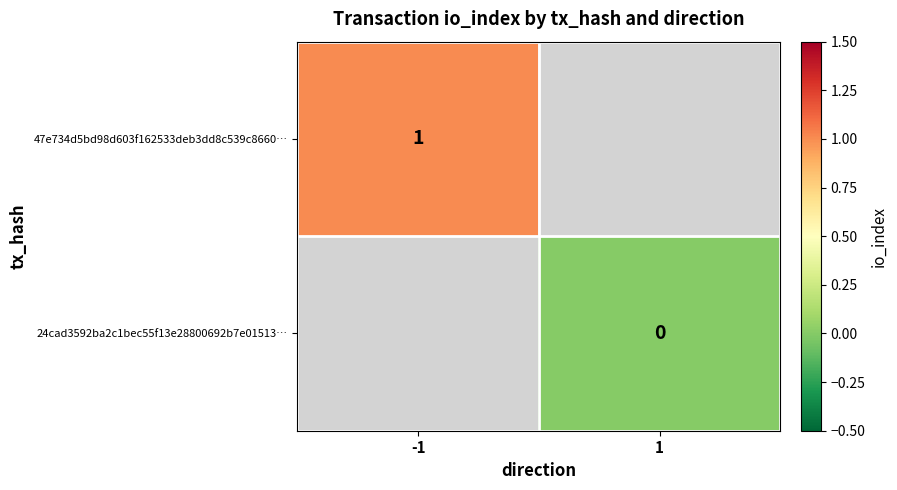

The 47e734d5bd98d603f162533deb3dd8c539c8660… series shows 1 at -1. True or false?

True